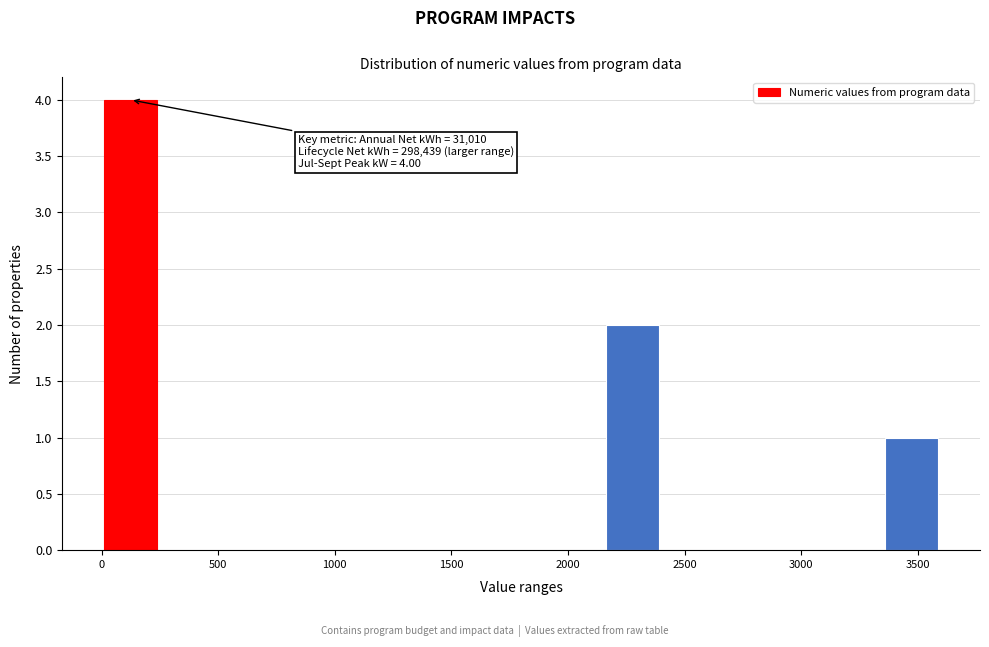

Over which range of the x-axis is the bar tallest?

0 to 250